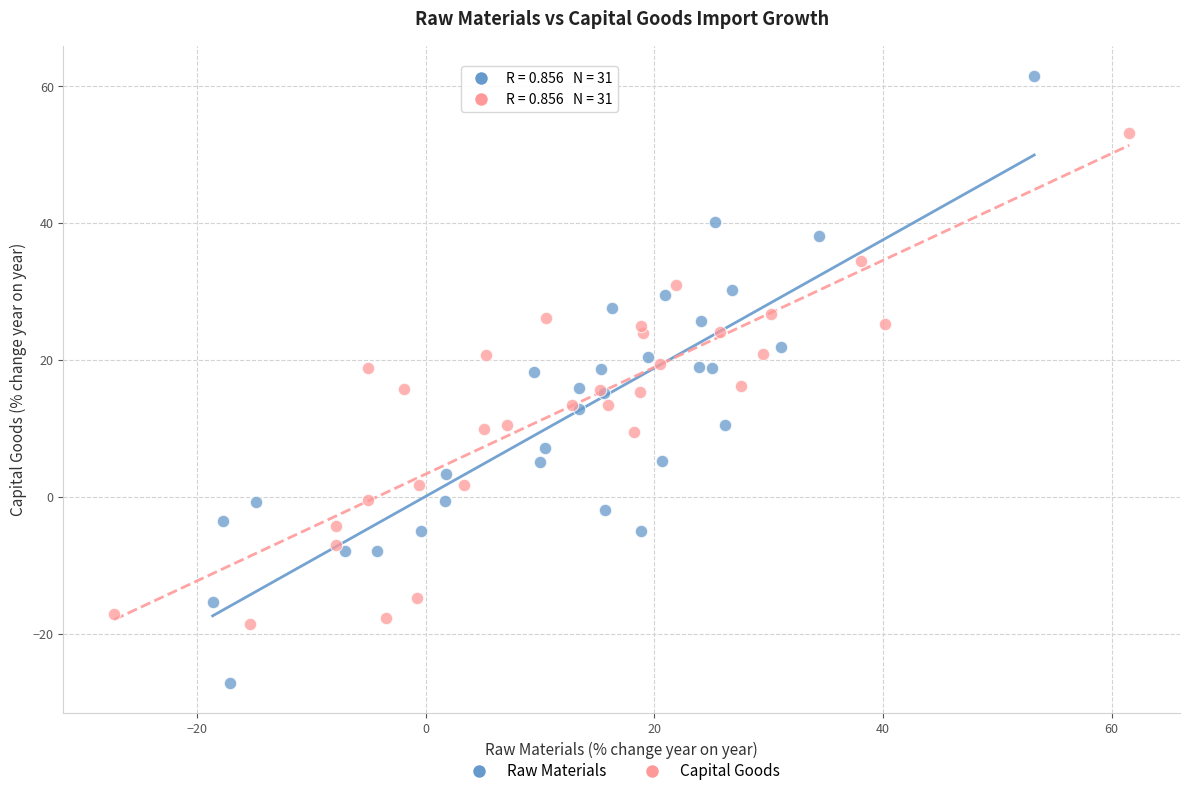

Which series contains the lowest Y value?

Raw Materials